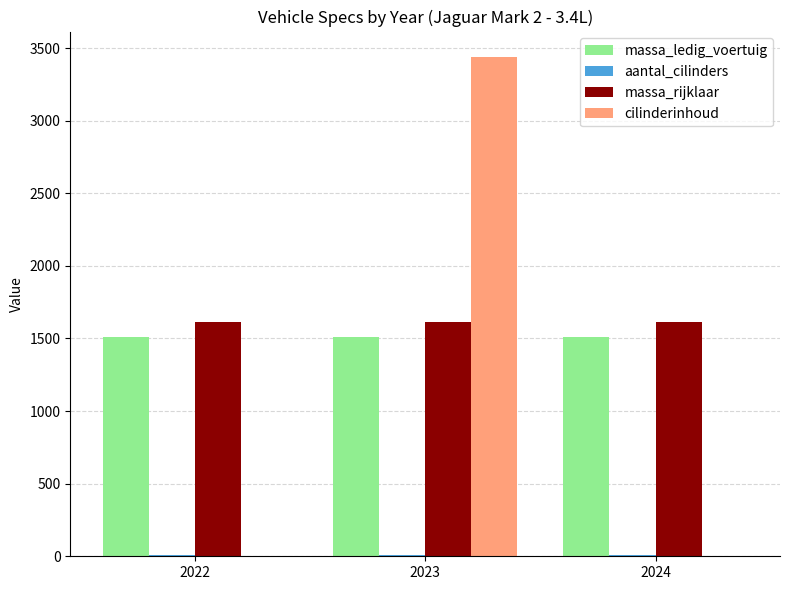

Which series has the widest spread of values?

cilinderinhoud